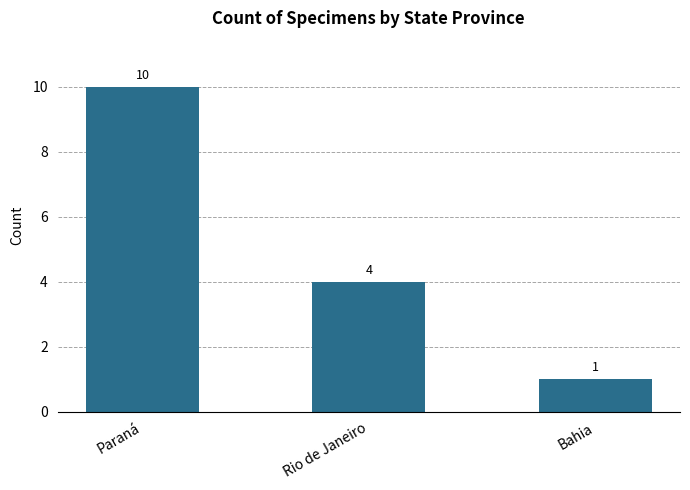

What value does the data have at Paraná?

10